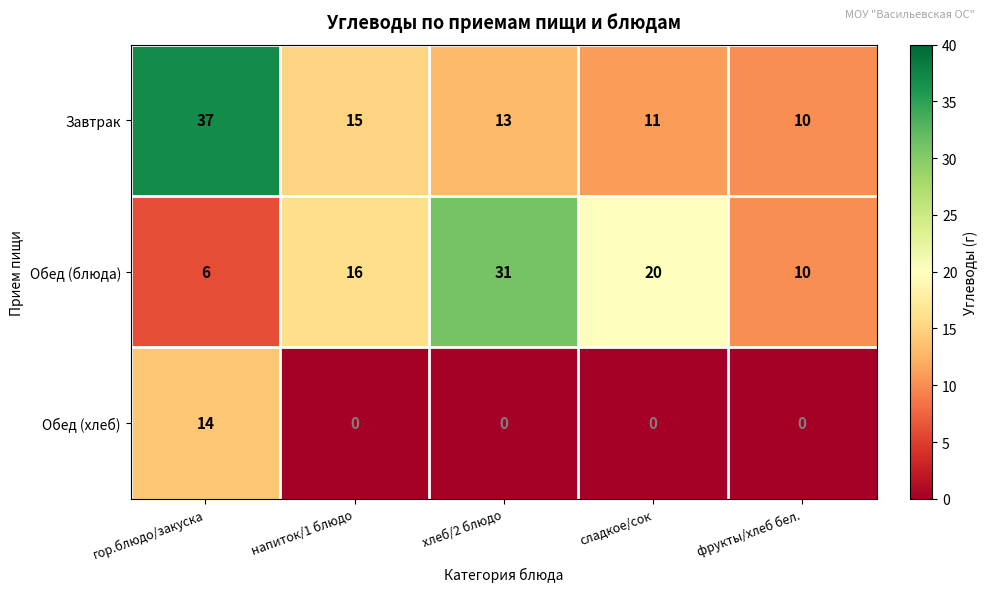

What is the total value across all series at напиток/1 блюдо?

31